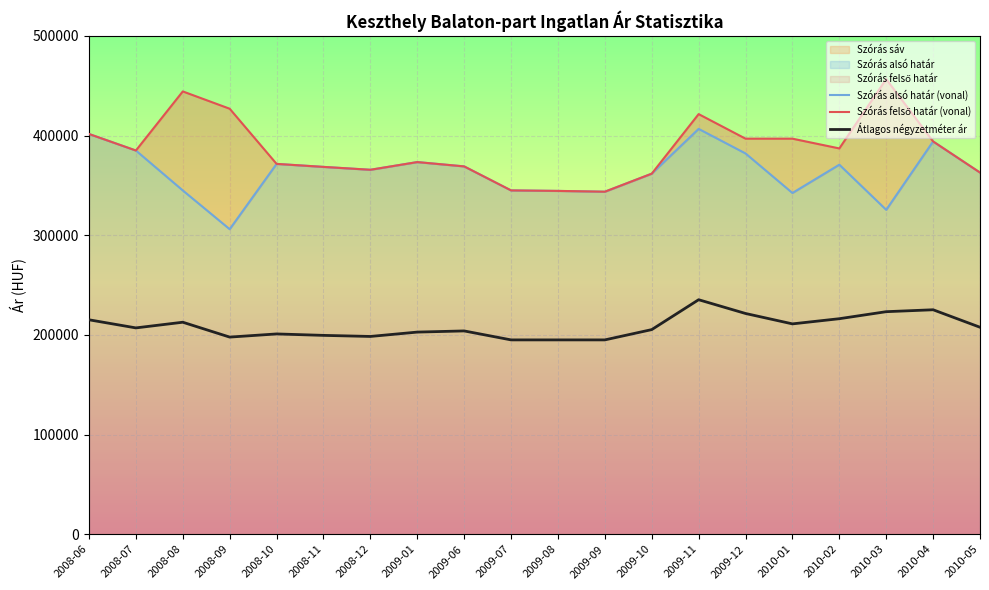

Rank the series by their maximum value, from lowest to highest.

Átlagos négyzetméter ár, Szórás alsó határ (vonal), Szórás felső határ (vonal)